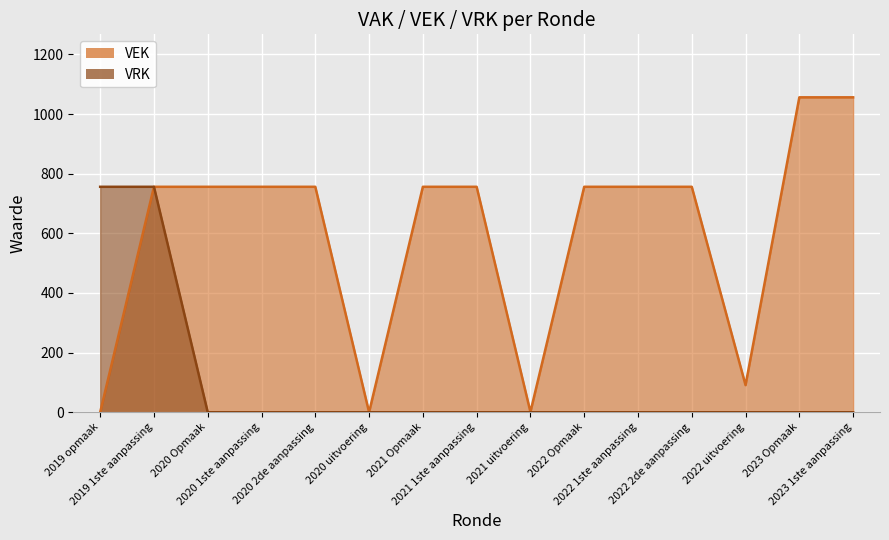

Reading left to right, extract all data points from this chart.

VEK: 2019 opmaak=0	2019 1ste aanpassing=756	2020 Opmaak=756	2020 1ste aanpassing=756	2020 2de aanpassing=756	2020 uitvoering=0	2021 Opmaak=756	2021 1ste aanpassing=756	2021 uitvoering=1	2022 Opmaak=756	2022 1ste aanpassing=756	2022 2de aanpassing=756	2022 uitvoering=91	2023 Opmaak=1056	2023 1ste aanpassing=1056
VRK: 2019 opmaak=756	2019 1ste aanpassing=756	2020 Opmaak=0	2020 1ste aanpassing=0	2020 2de aanpassing=0	2020 uitvoering=0	2021 Opmaak=0	2021 1ste aanpassing=0	2021 uitvoering=0	2022 Opmaak=0	2022 1ste aanpassing=0	2022 2de aanpassing=0	2022 uitvoering=0	2023 Opmaak=0	2023 1ste aanpassing=0